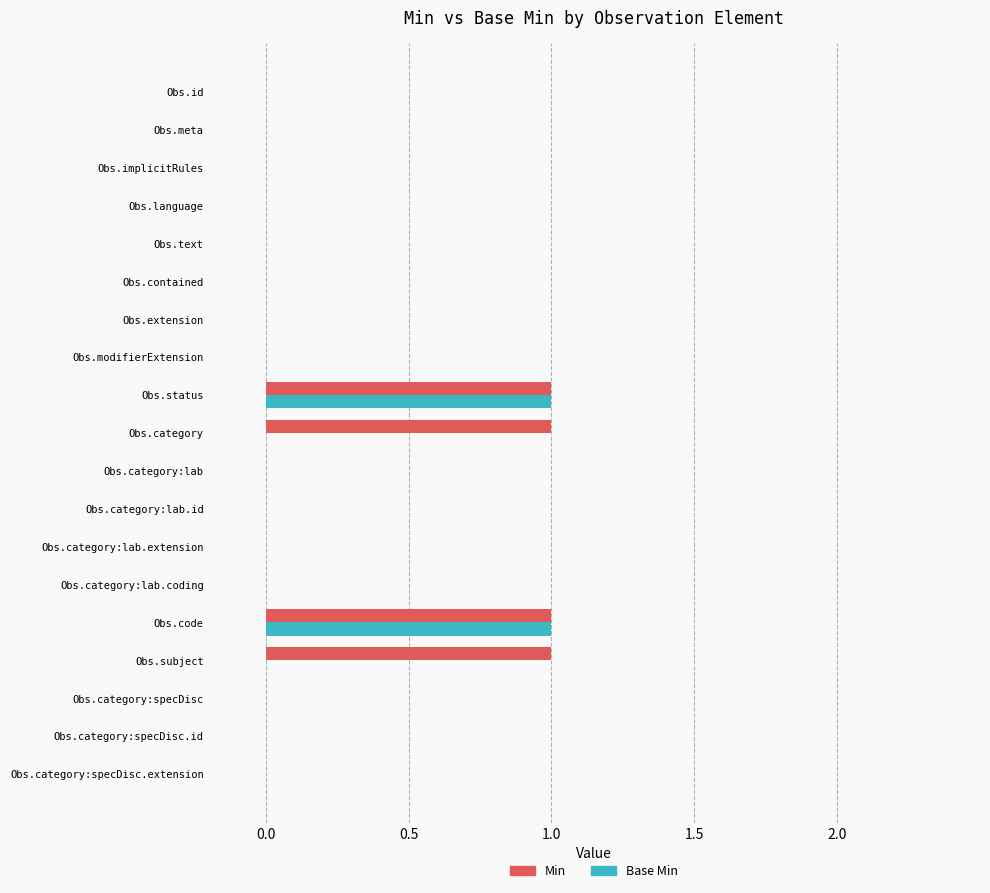

True or false: Min has a value of 0 at Obs.extension.

True